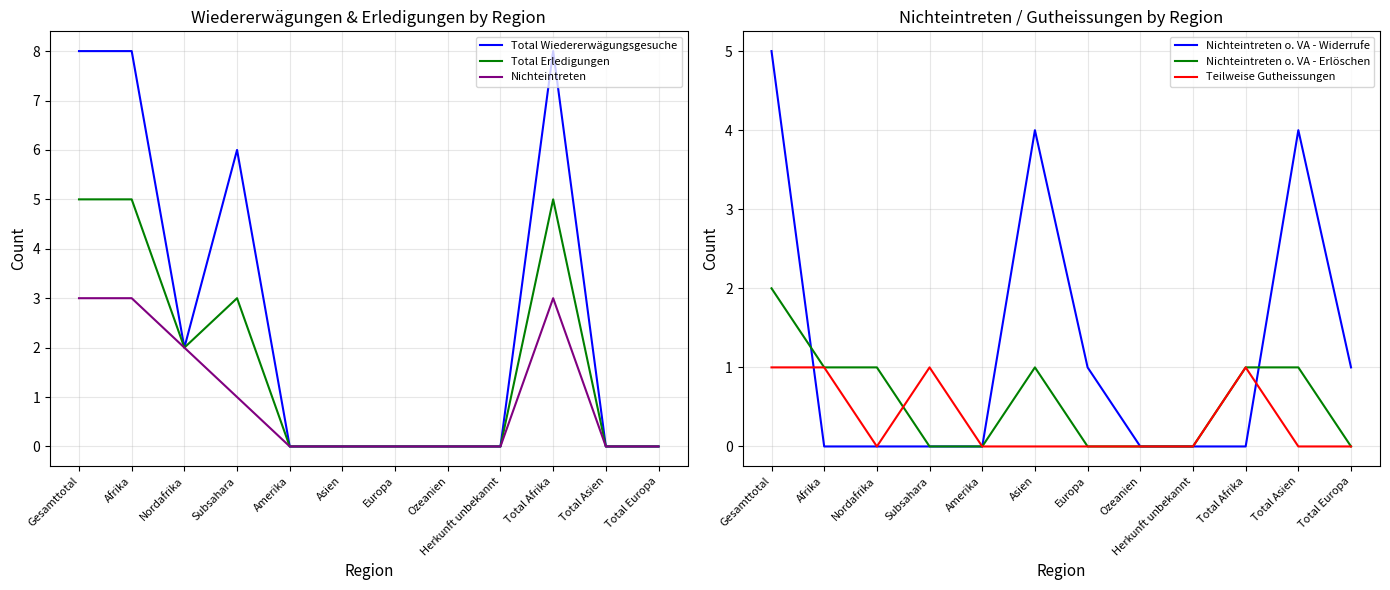

How many times do Nichteintreten o. VA - Widerrufe and Total Wiedererwägungsgesuche cross each other?

1